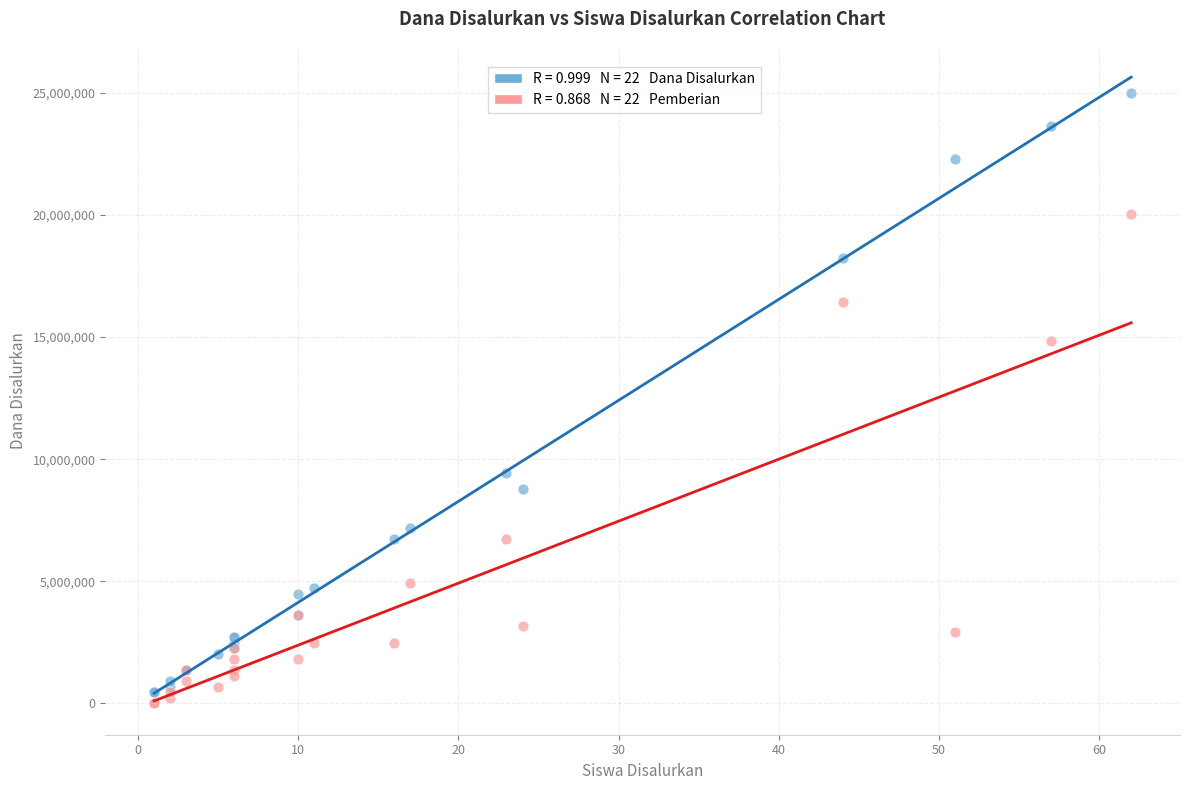

Across all series, what Y value is closest to 12487500?

14850000